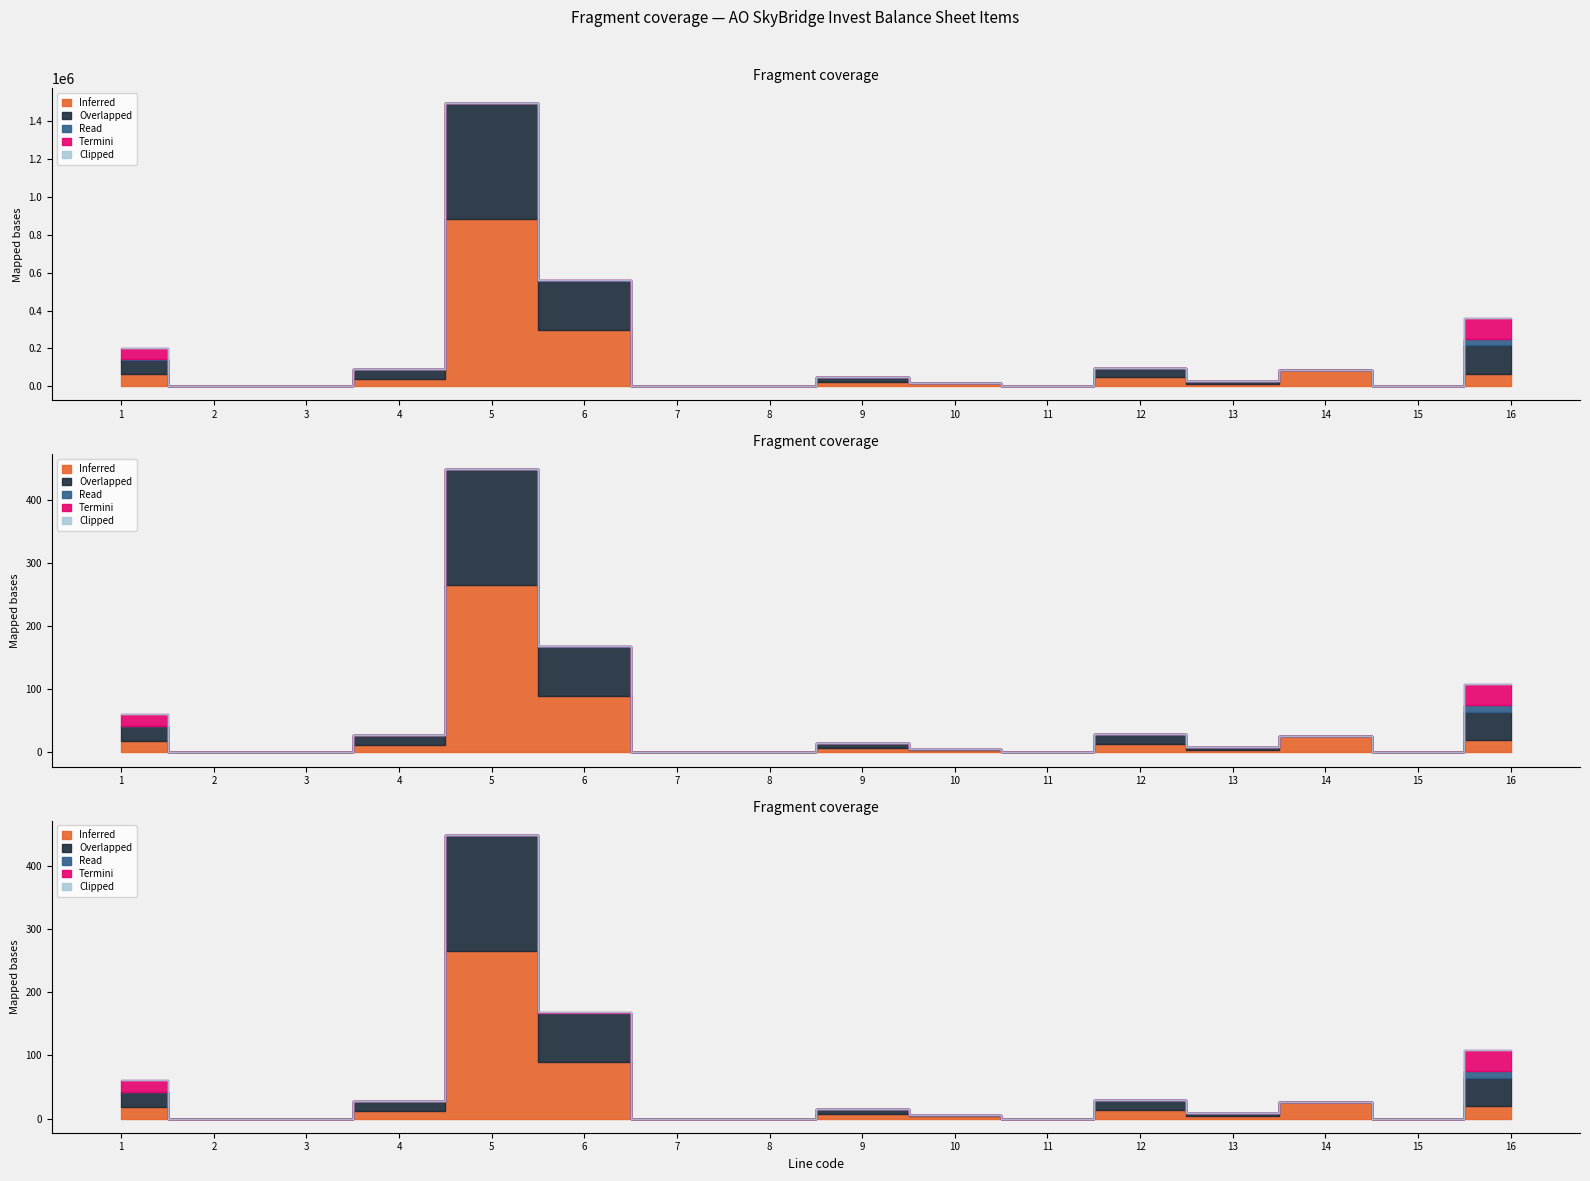

Which label corresponds to the largest value in the chart?

5